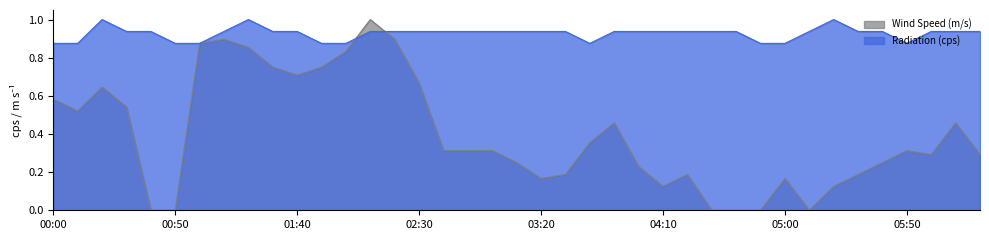

What is the difference between the highest and lowest values at 04:30?

0.9